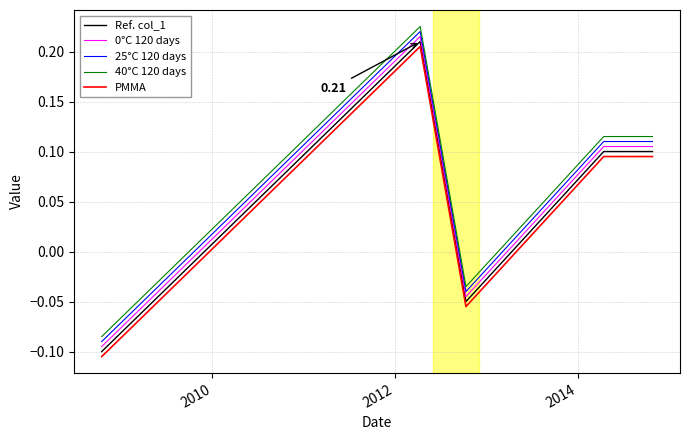

True or false: PMMA and 25°C 120 days cross at least once.

False